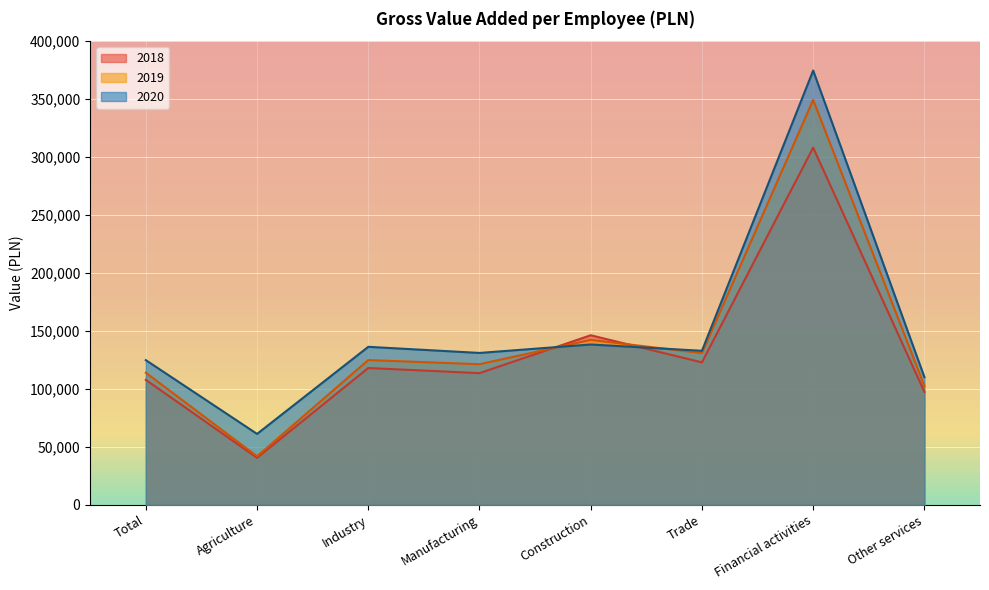

True or false: 2020 has a value of 136324 at Industry.

True